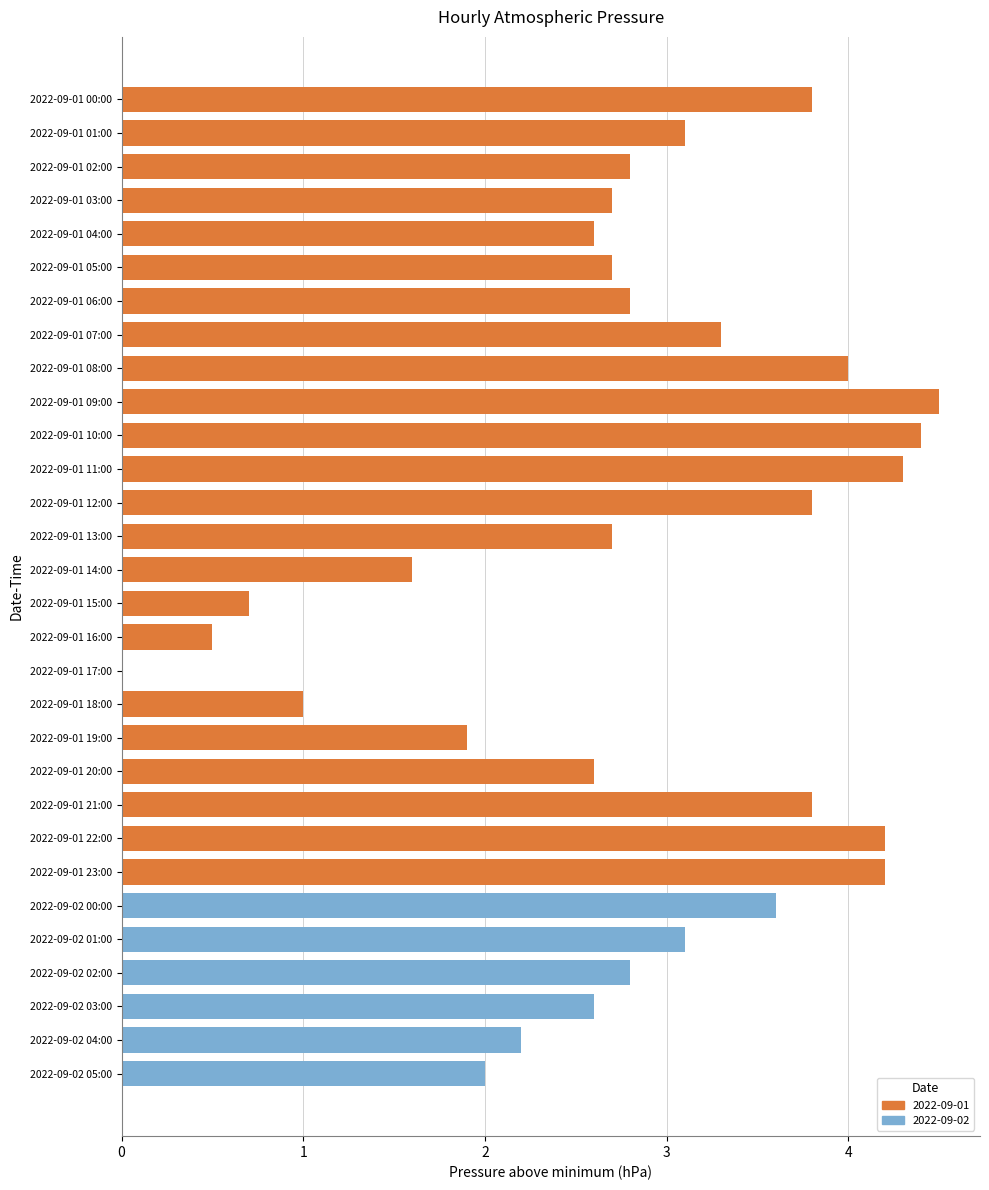

What is the sum of all values?

84.3